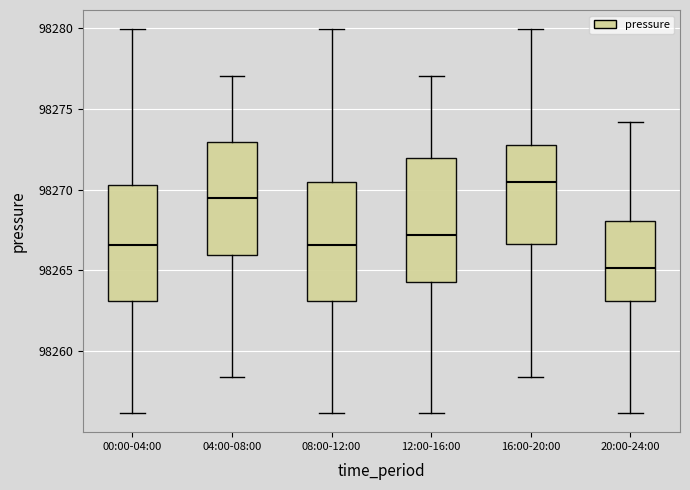

Which box's median line is the lowest?

20:00-24:00